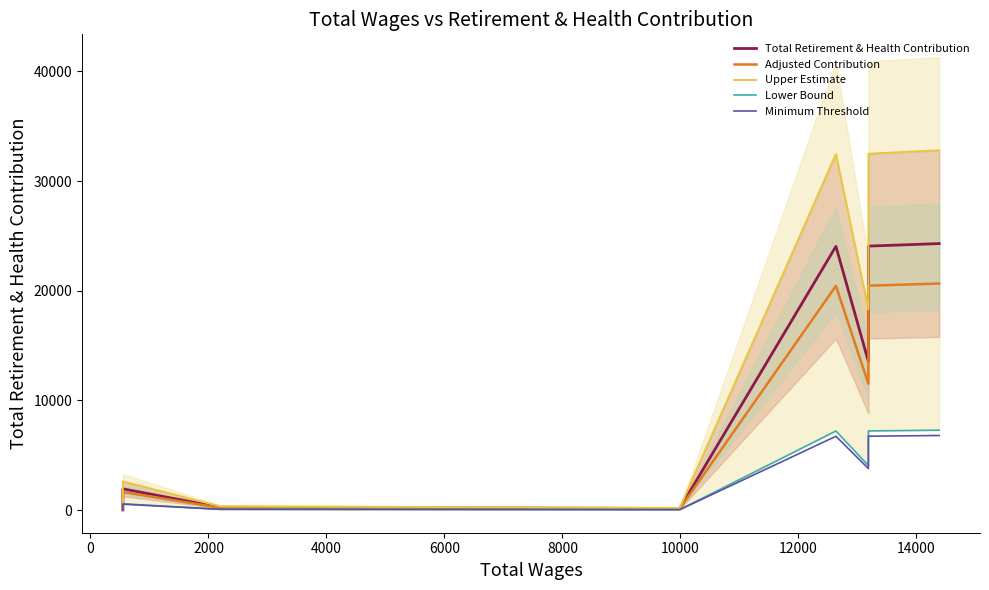

What is the spread (max minus min) of values at 4000?

160.5